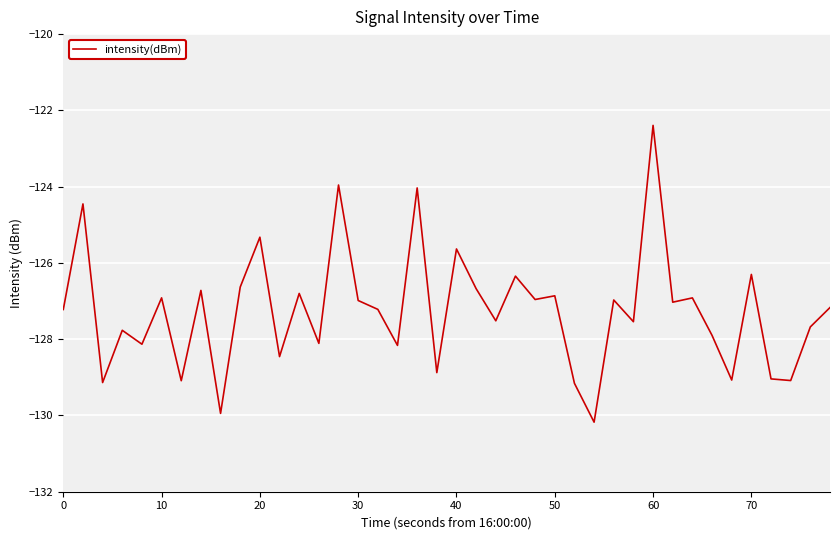

What is the smallest value displayed?

-130.2